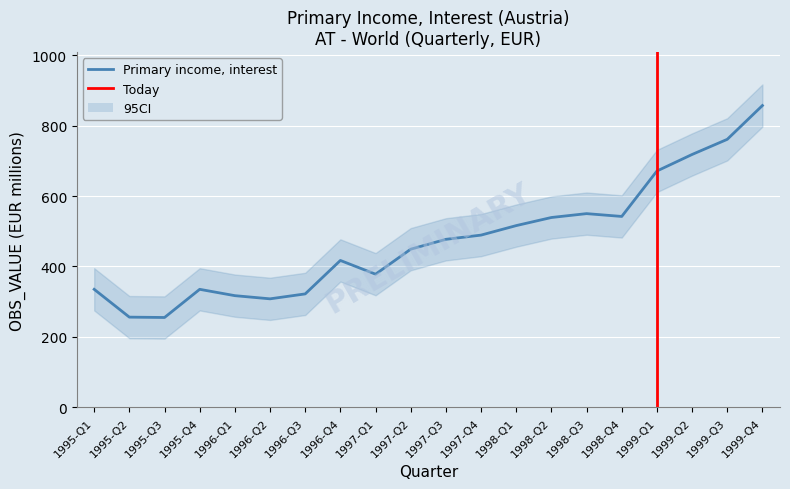

Rank the categories by value from lowest to highest.

1995-Q3, 1995-Q2, 1996-Q2, 1996-Q1, 1996-Q3, 1995-Q1, 1995-Q4, 1997-Q1, 1996-Q4, 1997-Q2, 1997-Q3, 1997-Q4, 1998-Q1, 1998-Q2, 1998-Q4, 1998-Q3, 1999-Q1, 1999-Q2, 1999-Q3, 1999-Q4